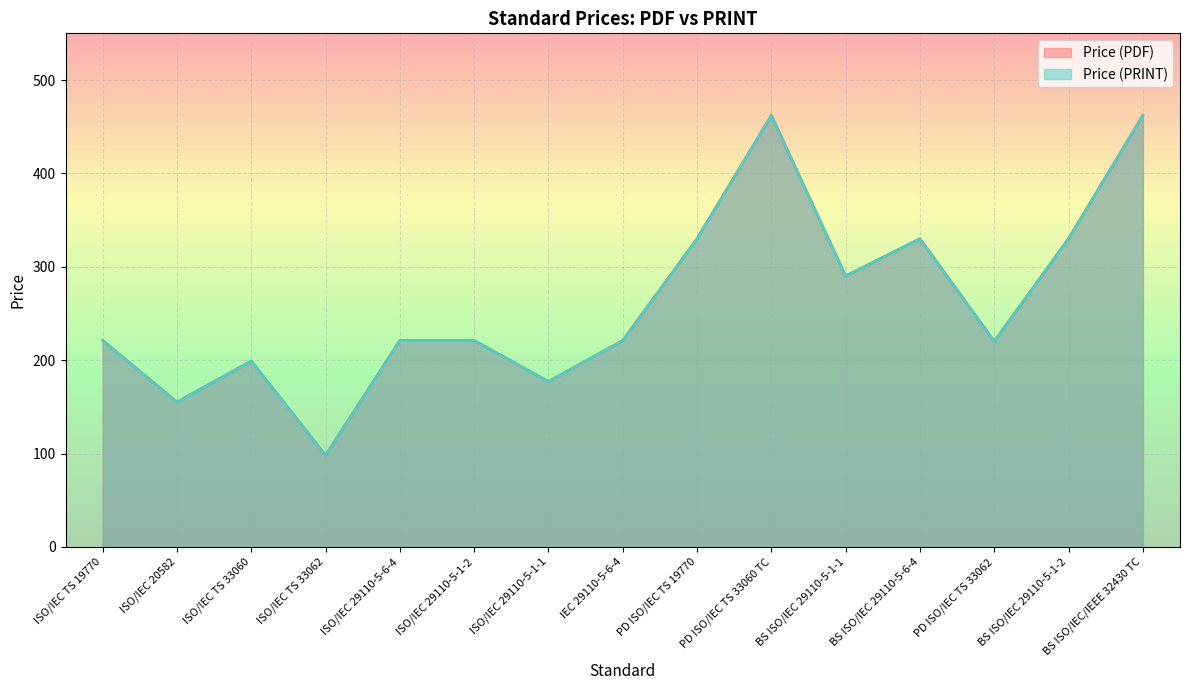

True or false: Price (PRINT) has more than 0 points higher than both neighbors.

True